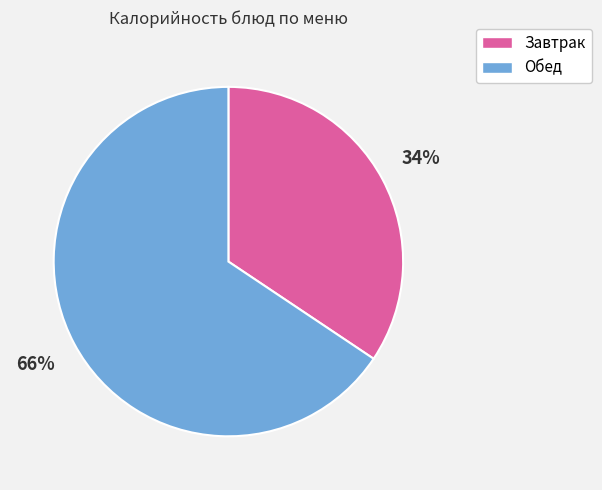

Which category has the smallest portion of the pie?

Завтрак